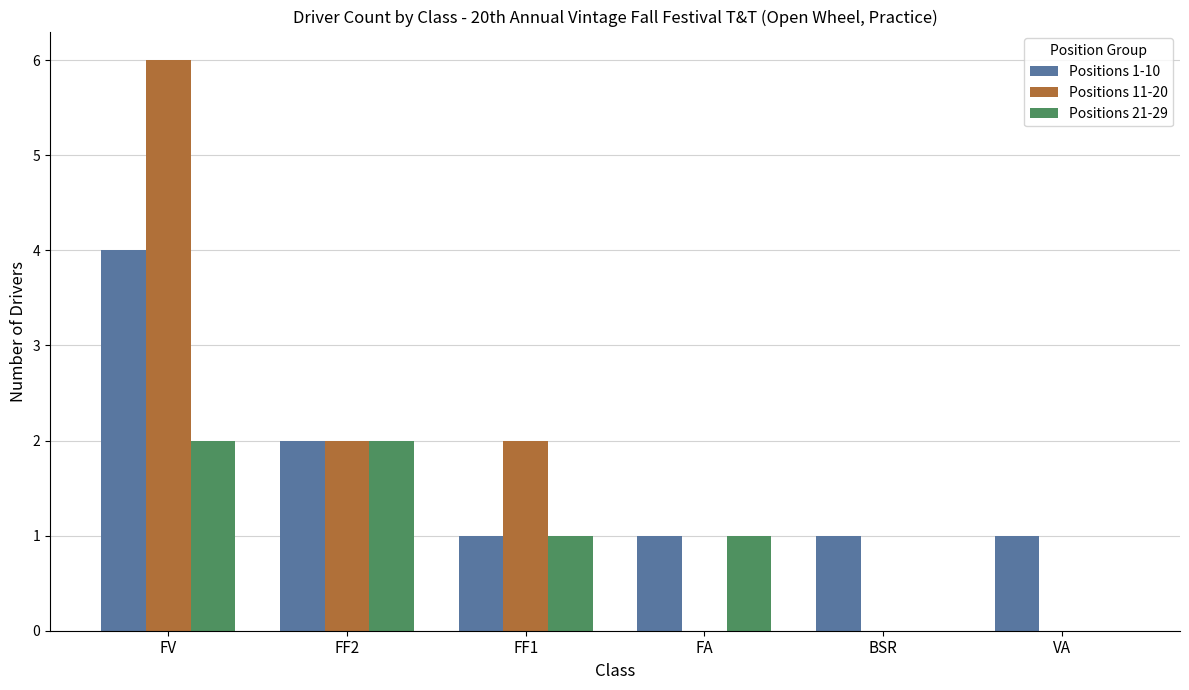

What is the total value across all series at FV?

12